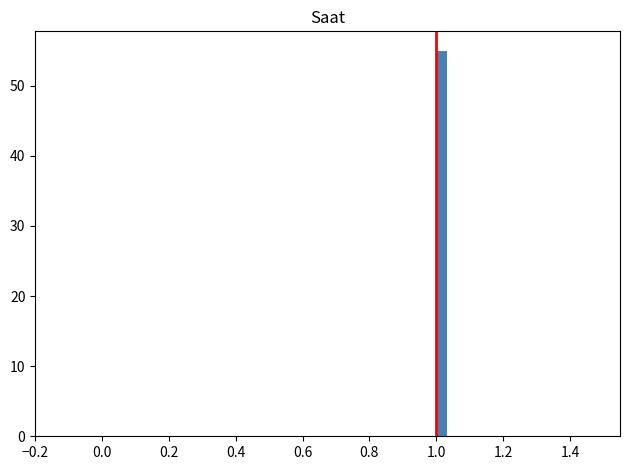

Around what value on the x-axis is the tallest bar? Give the approximate position of its centre, as read against the axis.

1.02